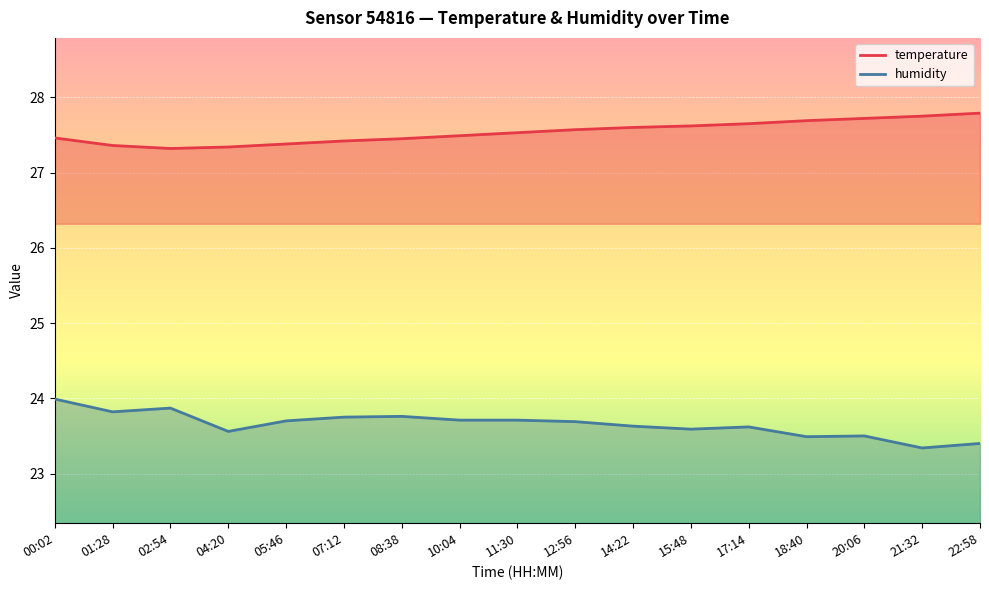

Where is temperature nearest to the value 27?

02:54